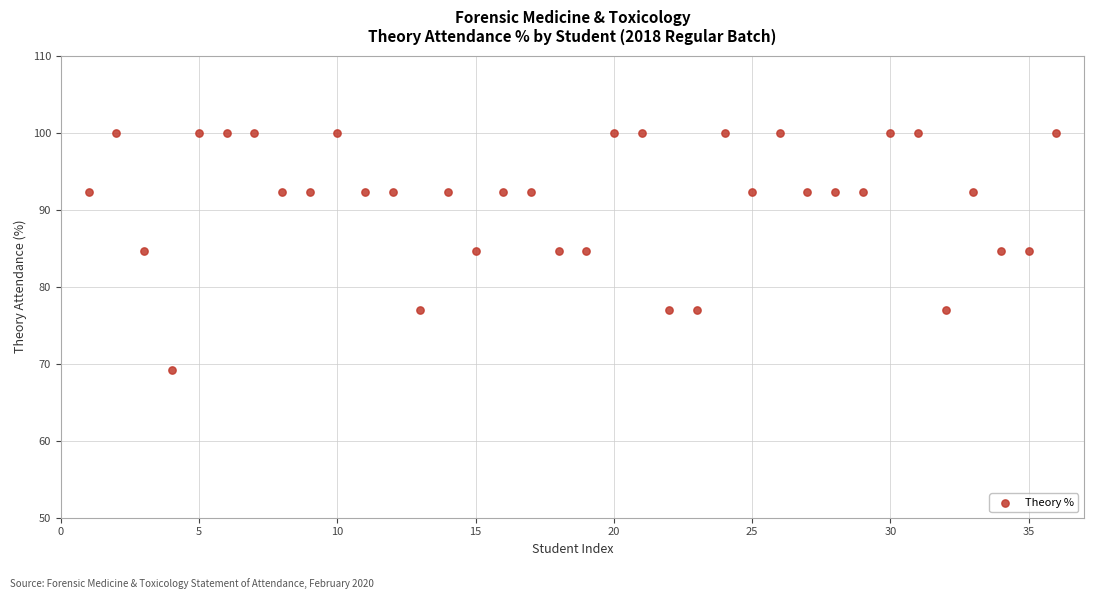

What is the range of Y values (max minus min)?

30.8